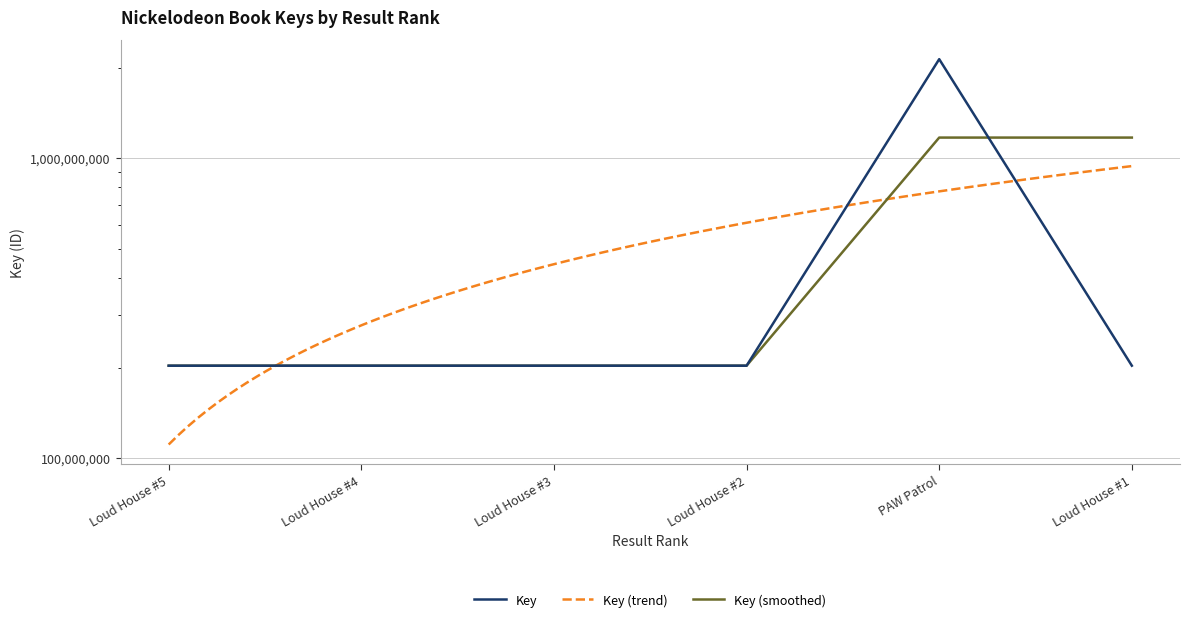

What is the value of the 3rd point from the left?

203289740